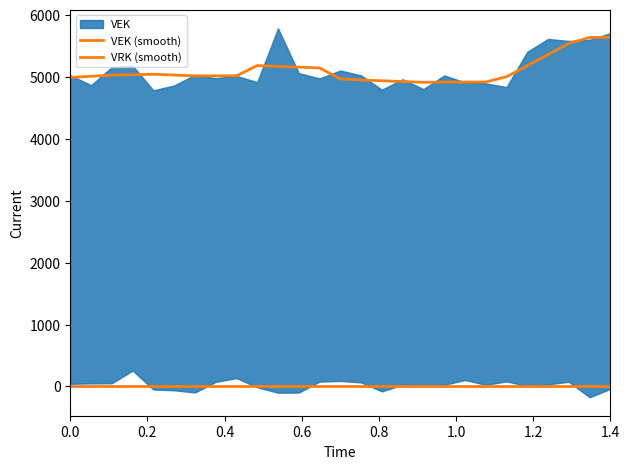

True or false: VRK (smooth) has more than 1 interior local peaks.

False